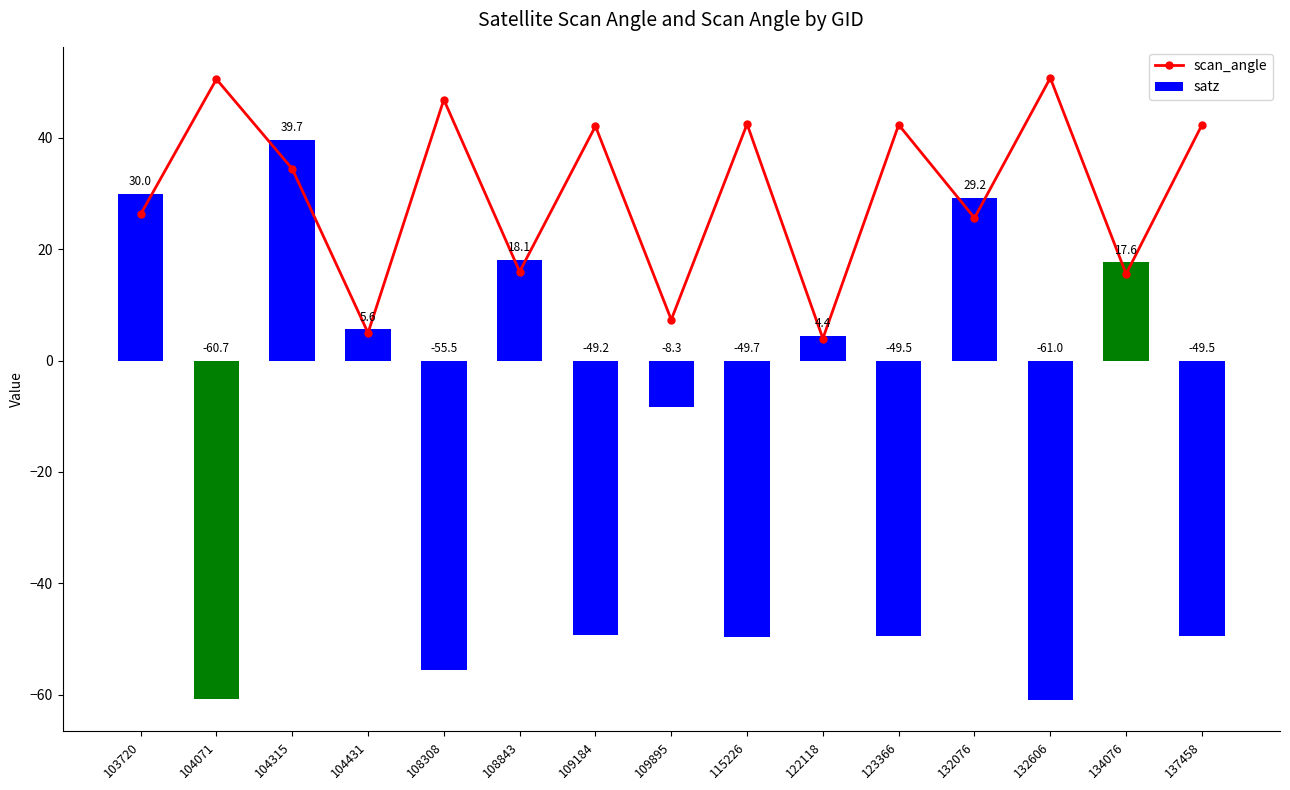

The scan_angle series shows 7.3 at 109895. True or false?

True